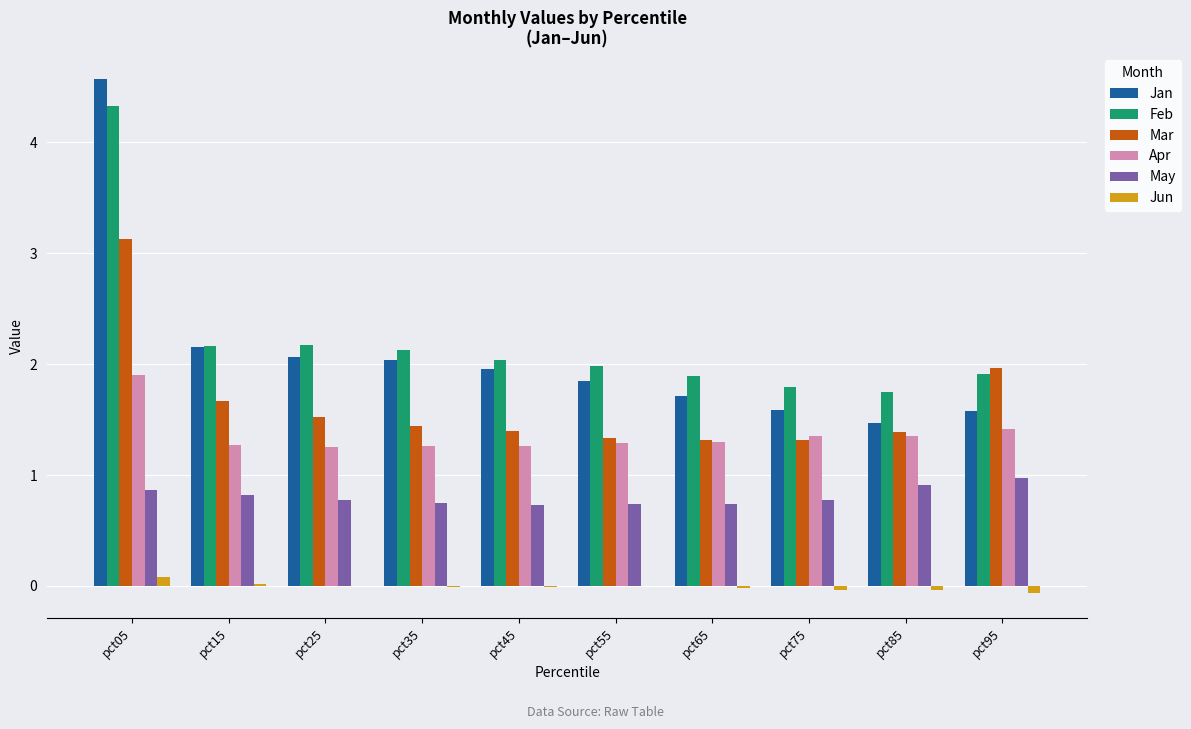

Is it true that Mar equals 1.5 at pct25?

True